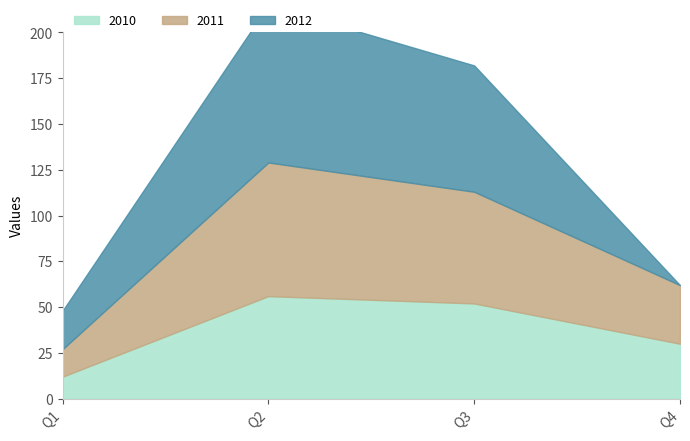

After their last crossing, which series has the higher values: 2010 or 2012?

2010